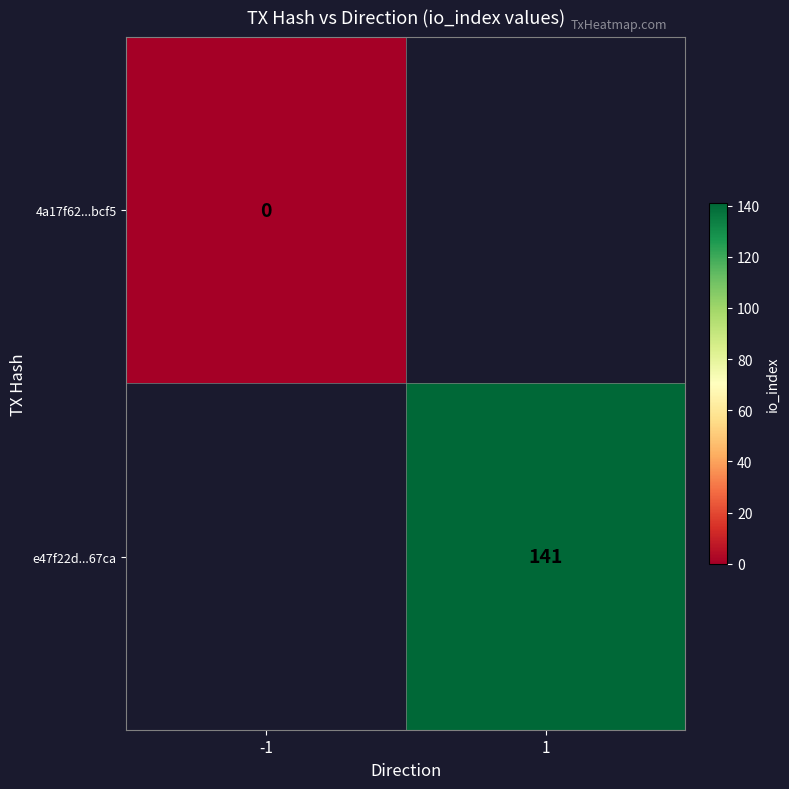

The value of e47f22d...67ca at 1 is 214. True or false?

False